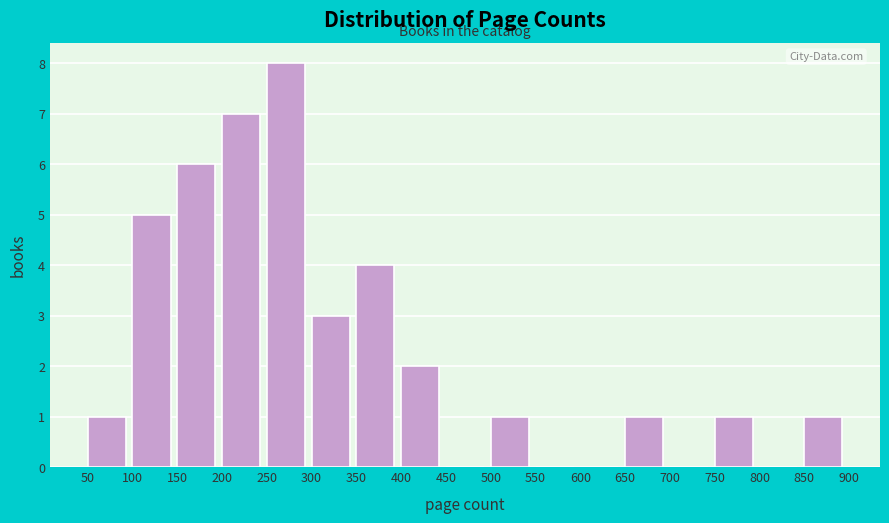

Reading left to right, transcribe this chart: for each bar, give the range it covers on the x-axis and its height. The values are not printed on the chart, so give them approximately, as read against the axis.

50 to 100: 1
100 to 150: 5
150 to 200: 6
200 to 250: 7
250 to 300: 8
300 to 350: 3
350 to 400: 4
400 to 450: 2
450 to 500: 0
500 to 550: 1
550 to 600: 0
600 to 650: 0
650 to 700: 1
700 to 750: 0
750 to 800: 1
800 to 850: 0
850 to 900: 1